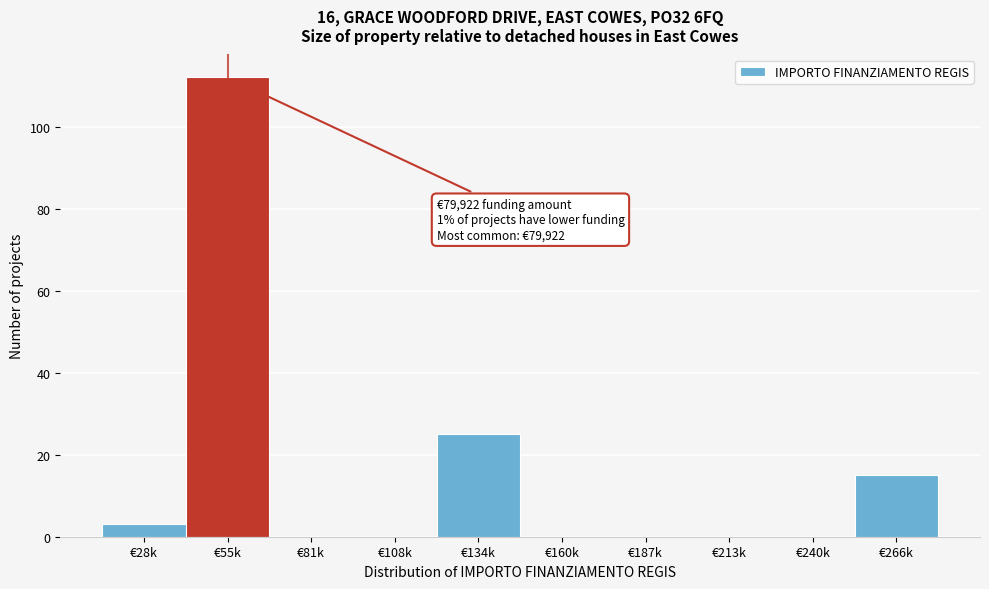

Reading left to right, extract all data points from this chart.

€28k=3	€55k=112	€81k=0	€108k=0	€134k=25	€160k=0	€187k=0	€213k=0	€240k=0	€266k=15